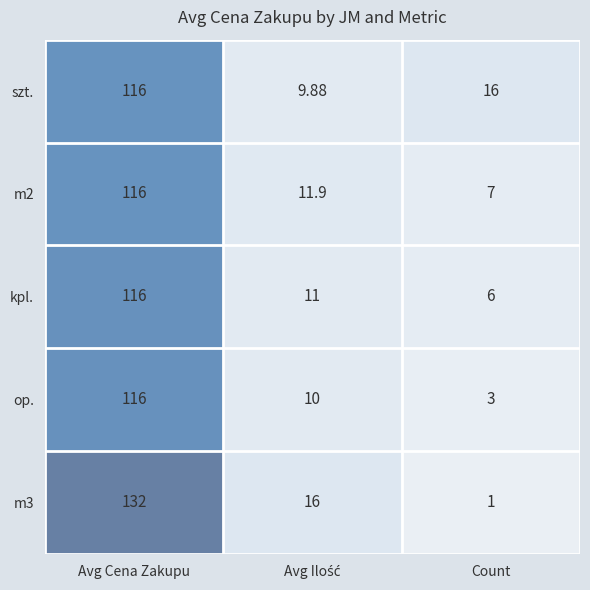

Which category has the lowest value across all series?

Count